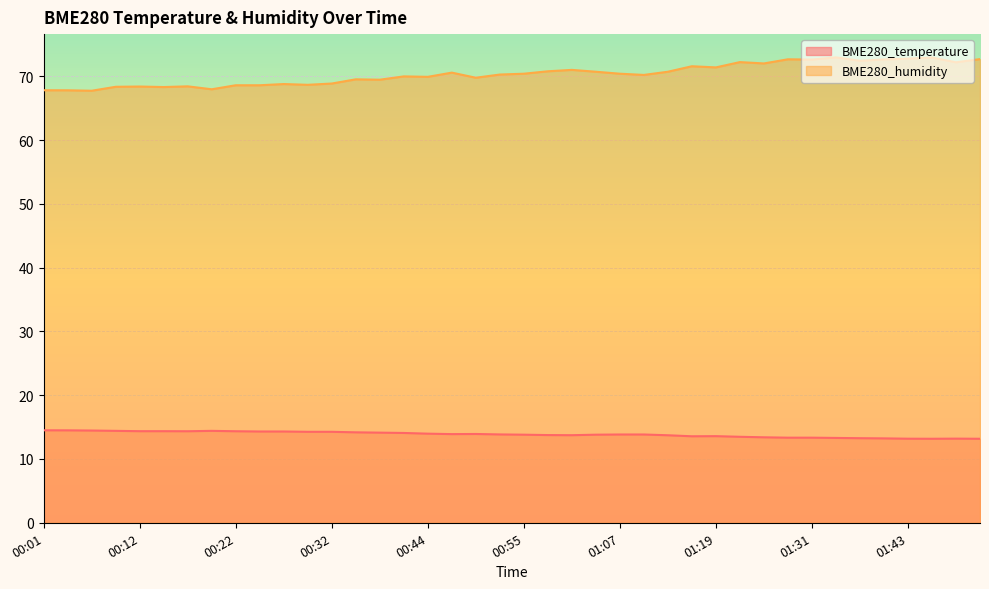

What is the sum of the BME280_temperature values at 00:17 and 00:55?

28.2